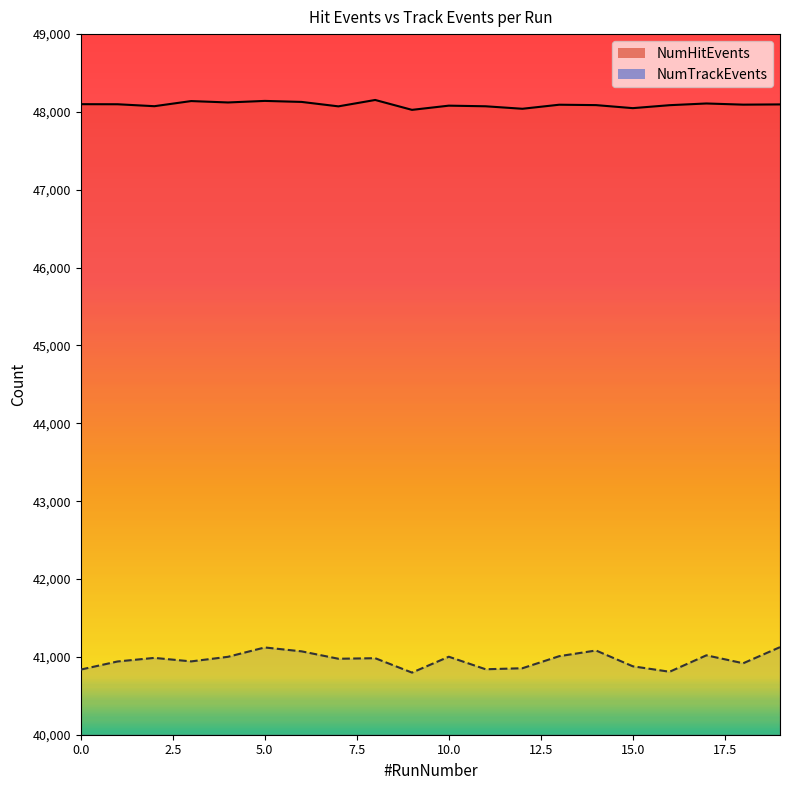

Does the chart display data point markers on the line(s)?

No